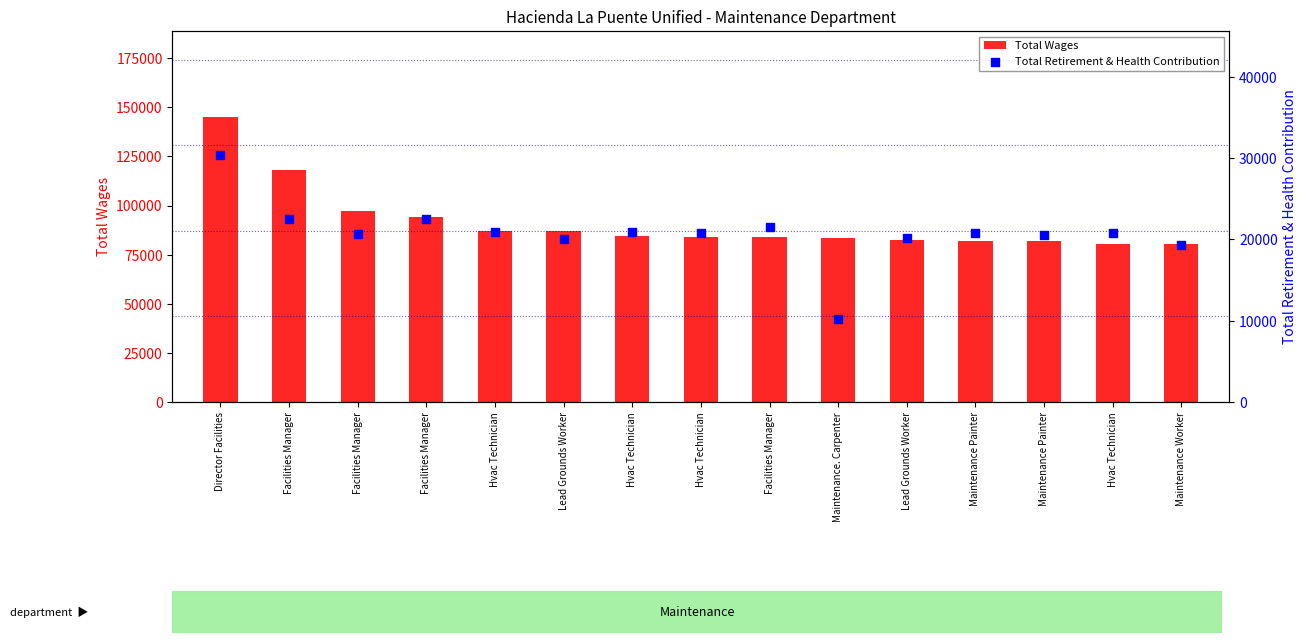

What is the total value across all series at Maintenance. Carpenter?

93793